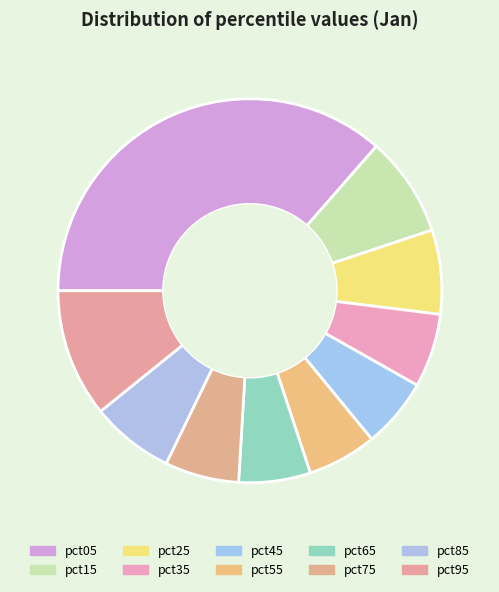

Is it true that pct35 is 6% of the pie?

True